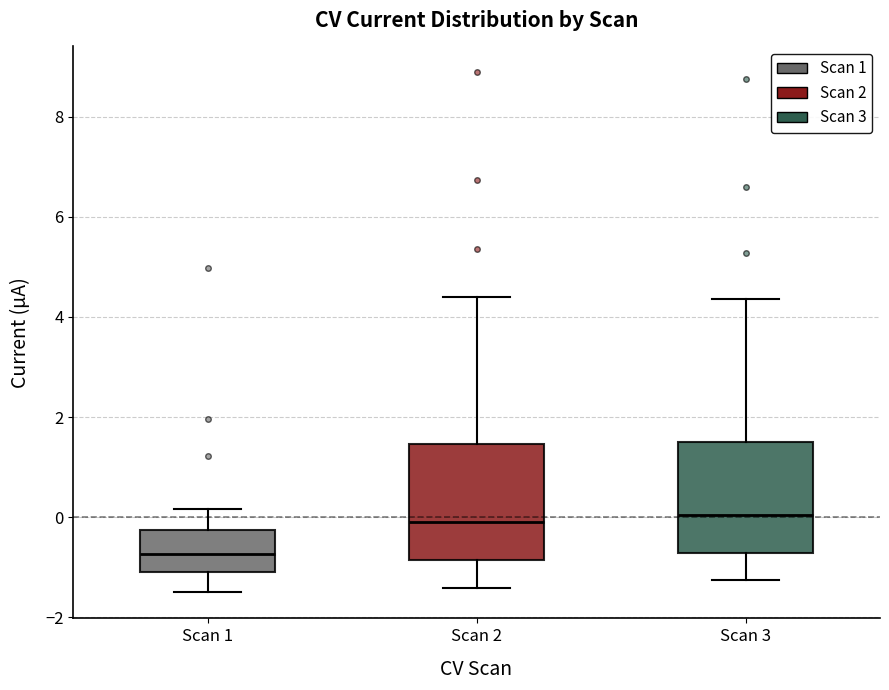

Reading left to right, transcribe this box plot: for each box, give where its median line is, the range the box spans, and where its two whiskers end, as read against the y-axis. The values are not printed on the chart, so give them approximately, as read against the axis.

Scan 1: median -0.8, box -1.0 to -0.2, whiskers -1.6 to 0.2
Scan 2: median 0.0, box -0.8 to 1.4, whiskers -1.4 to 4.4
Scan 3: median 0.0, box -0.8 to 1.6, whiskers -1.2 to 4.4